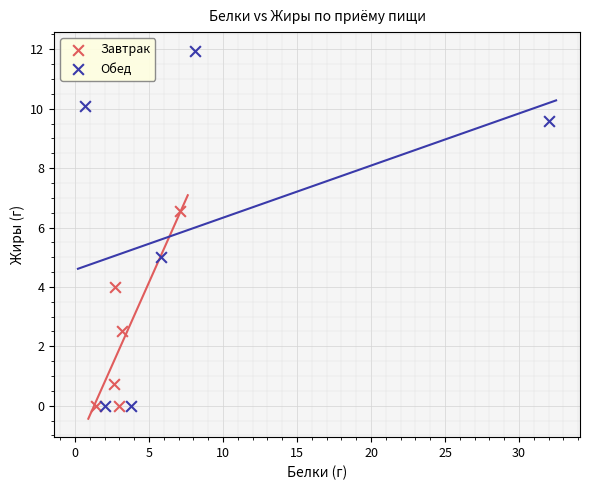

Which series contains the highest Y value?

Обед